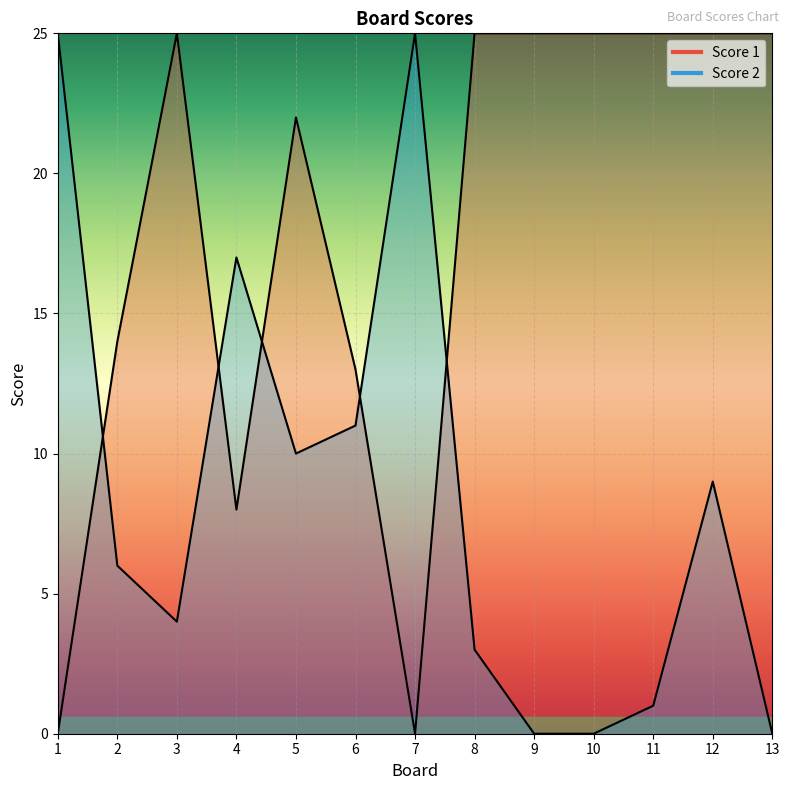

Rank the series by their average value, from lowest to highest.

Score 2, Score 1